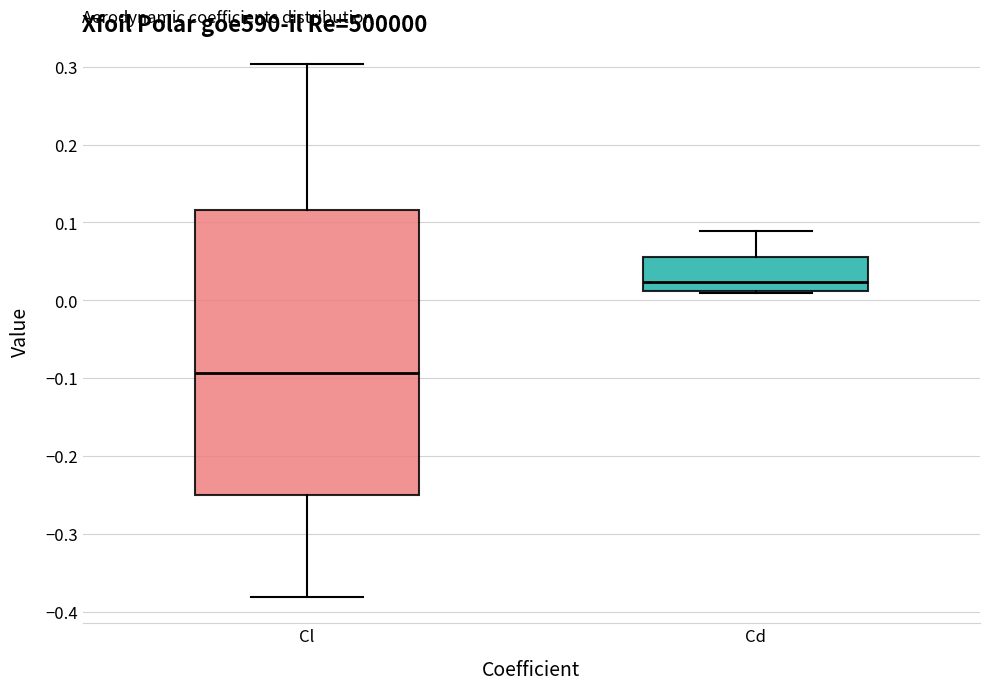

Which box's median line is the highest?

Cd